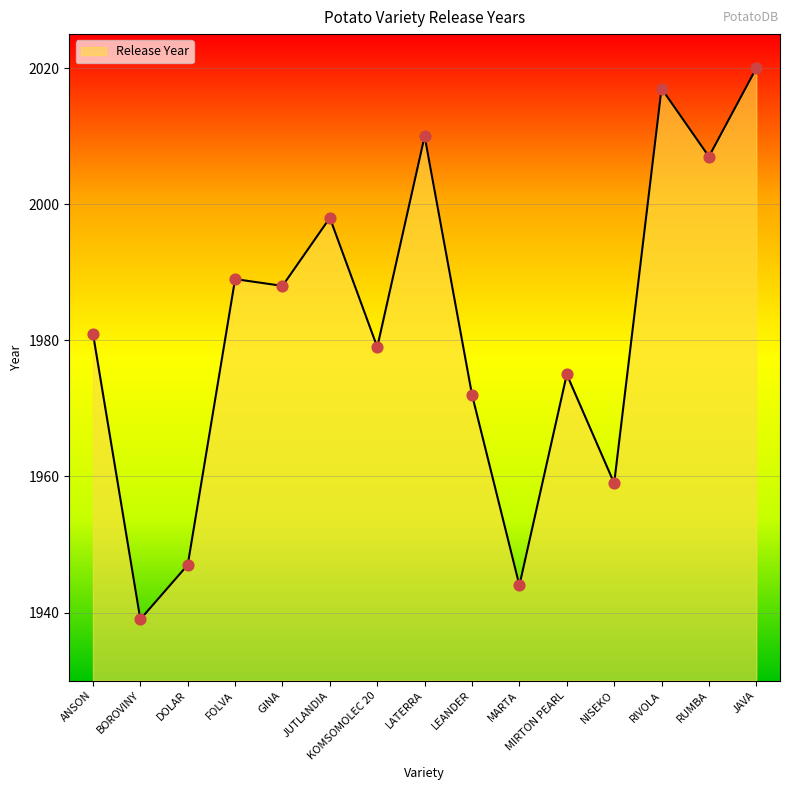

Between NISEKO and DOLAR, which is larger?

NISEKO